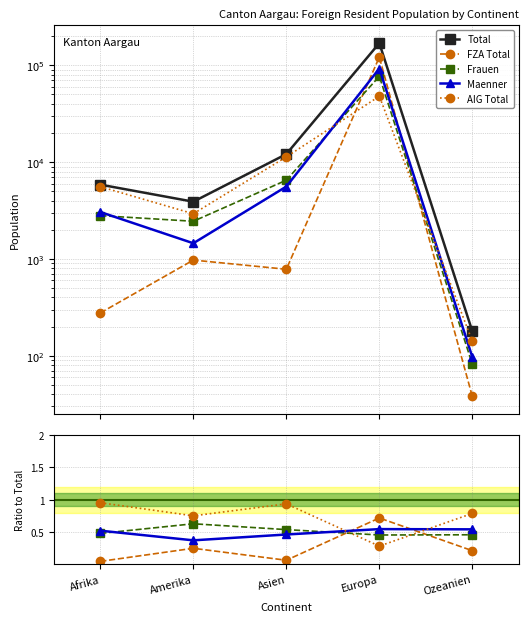

Which series has the largest total across all categories?

Total